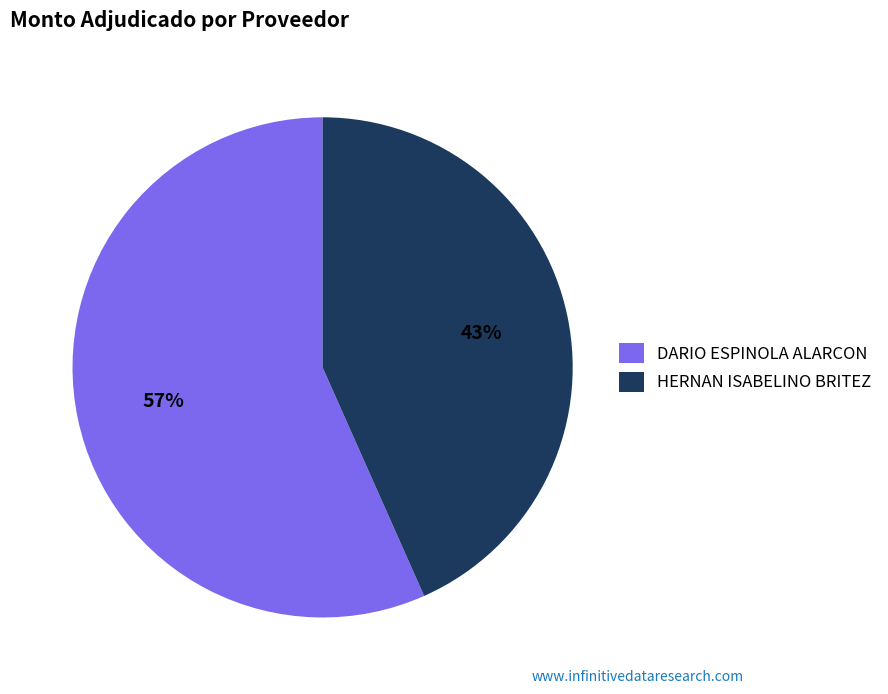

Does HERNAN ISABELINO BRITEZ represent more than half of the total?

No